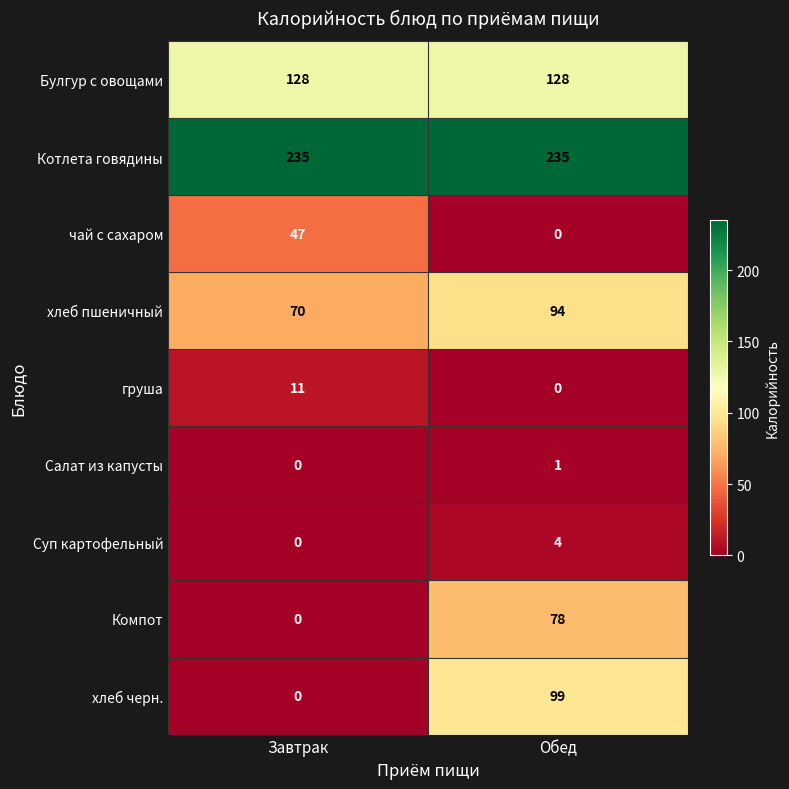

What is the total value across all series at Завтрак?

491